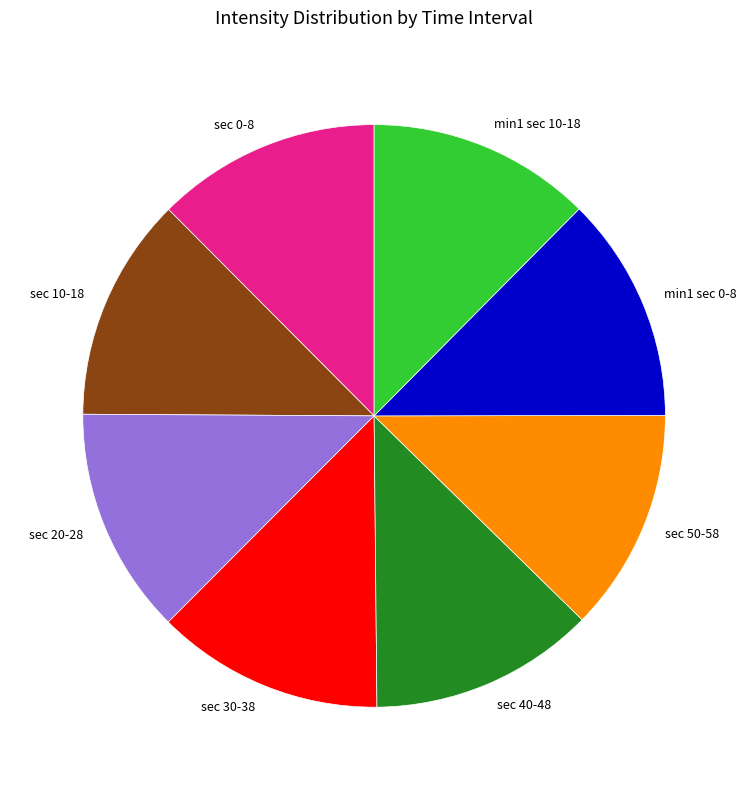

Is the sum of sec 20-28 and sec 10-18 greater than half?

No